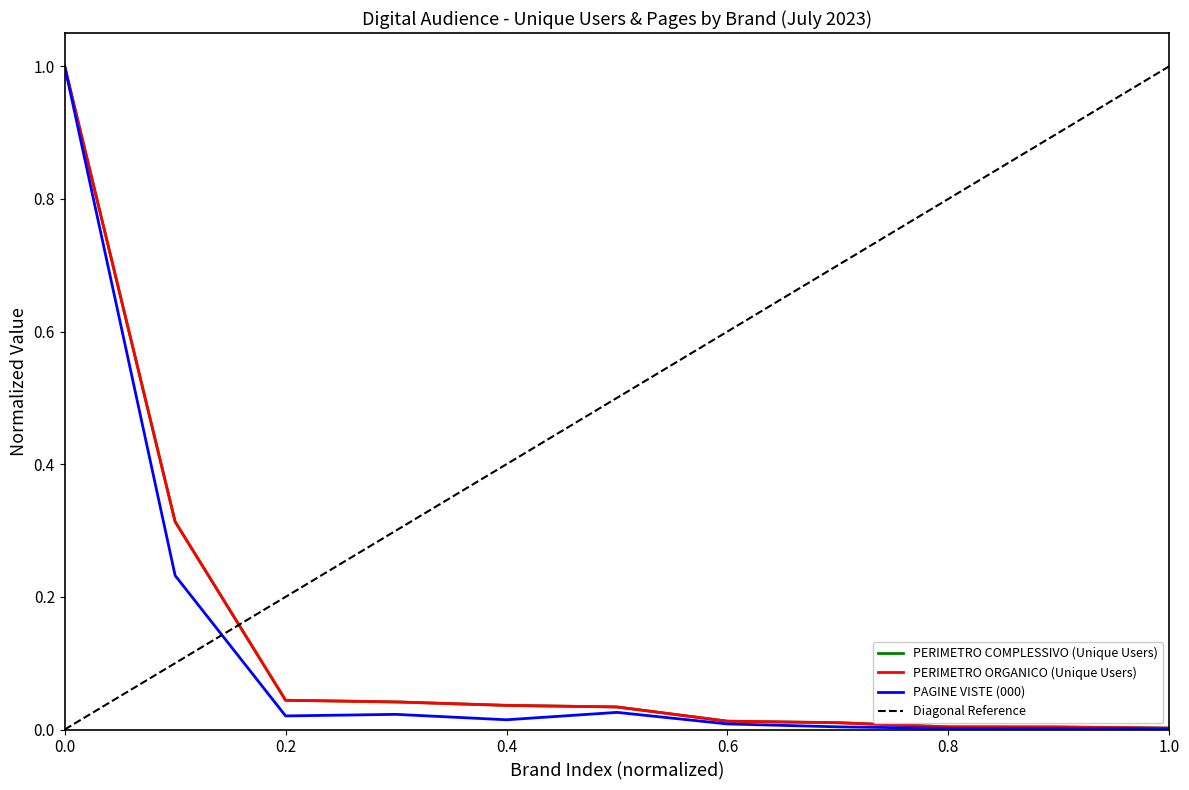

What is the difference between the maximum and second lowest values in the PERIMETRO COMPLESSIVO (Unique Users) series?

1.0